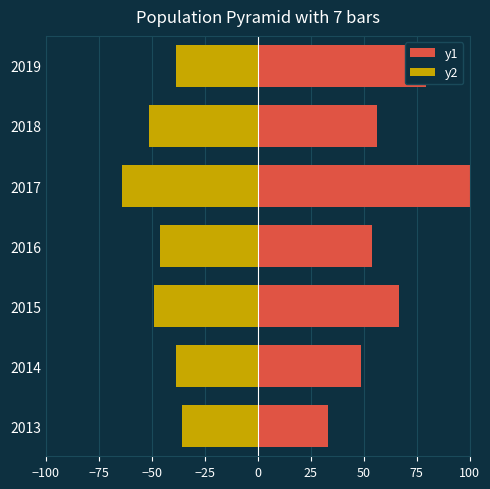

Which series changed the most between 2017 and 2018?

y1